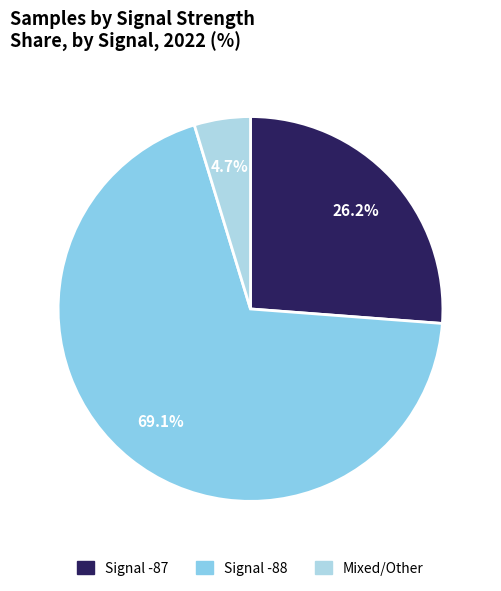

What is the smallest slice in the pie chart?

Mixed/Other